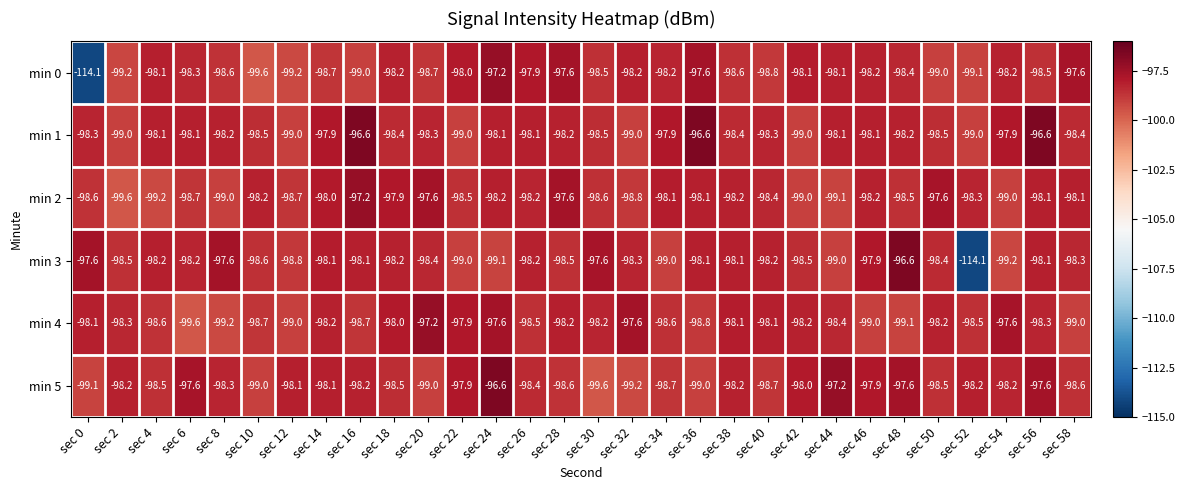

At sec 32, list the series in order from largest to smallest.

min 4, min 0, min 3, min 2, min 1, min 5